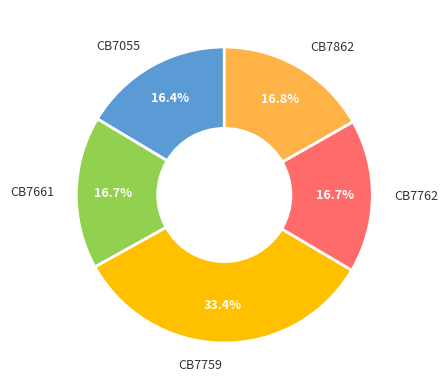

What is the largest slice in the pie chart?

CB7759